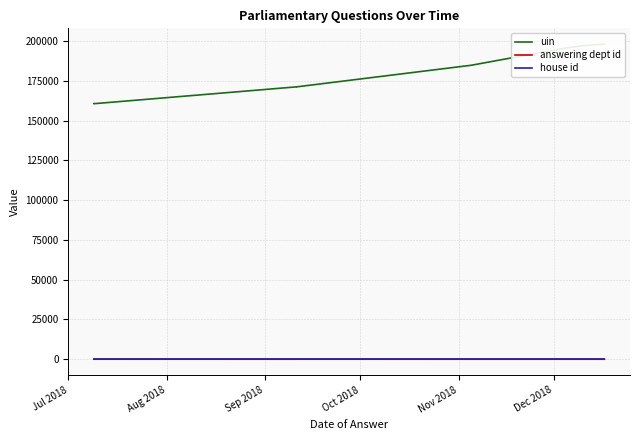

What is the label of the 7th point from the right?

Oct 2018